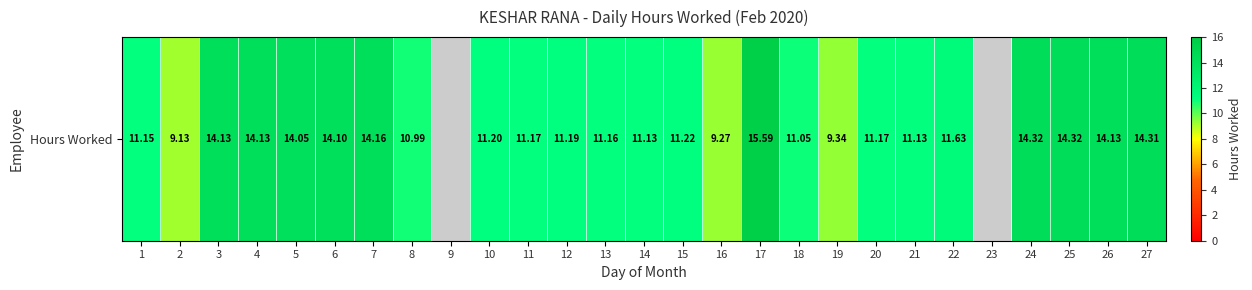

List the labels in order of value, largest first.

17, 24, 25, 27, 7, 3, 4, 26, 6, 5, 22, 15, 10, 12, 11, 20, 13, 1, 14, 21, 18, 8, 19, 16, 2, 9, 23